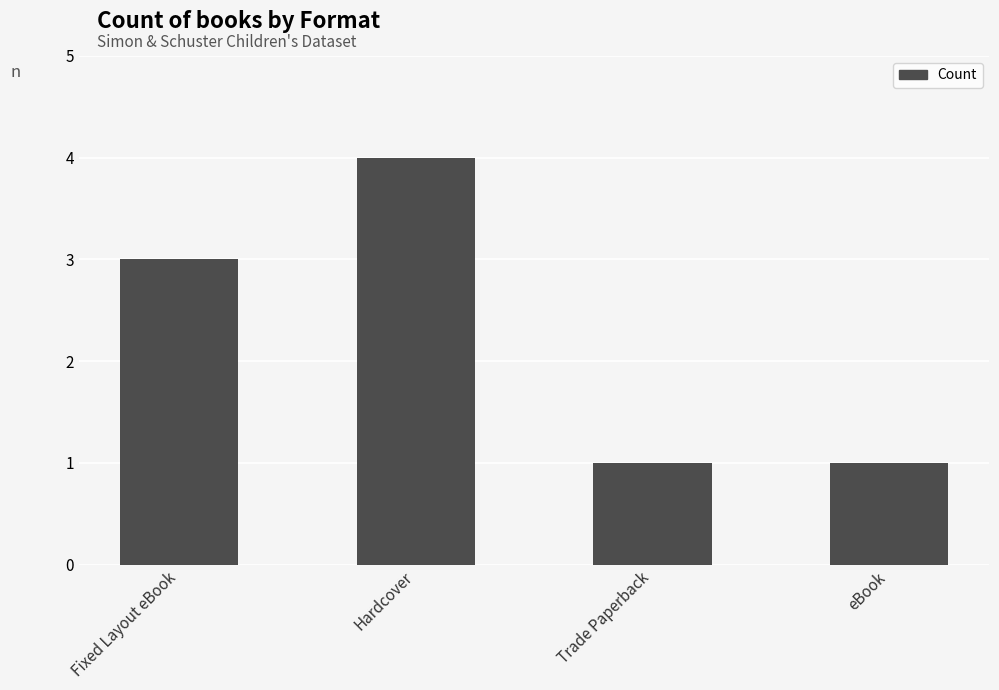

What is the value of the 2nd bar from the left?

4